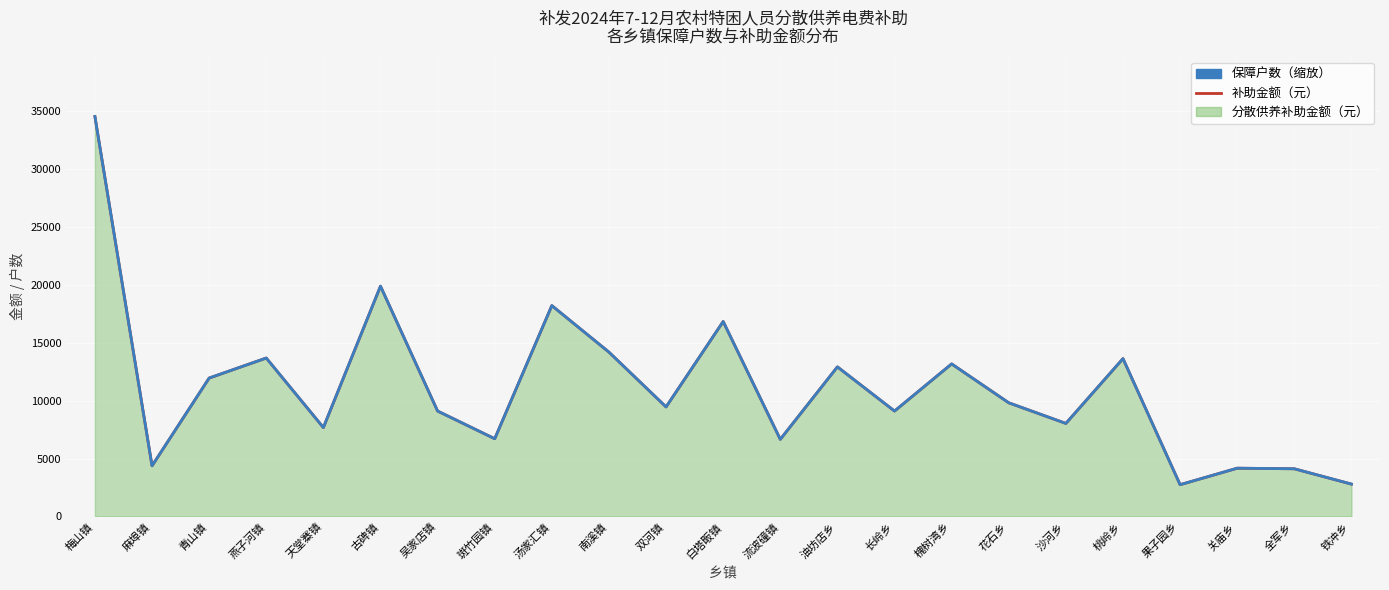

What is the difference between the maximum and second lowest values in the 保障户数（缩放） series?

31711.7